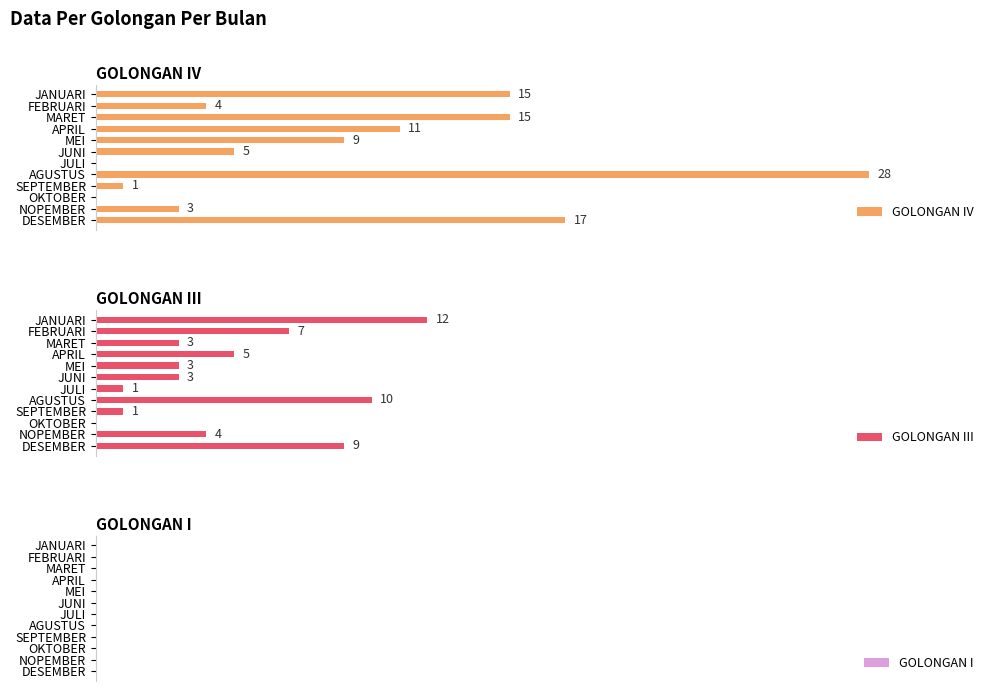

What is the difference between the highest and lowest values at 20?

8.4